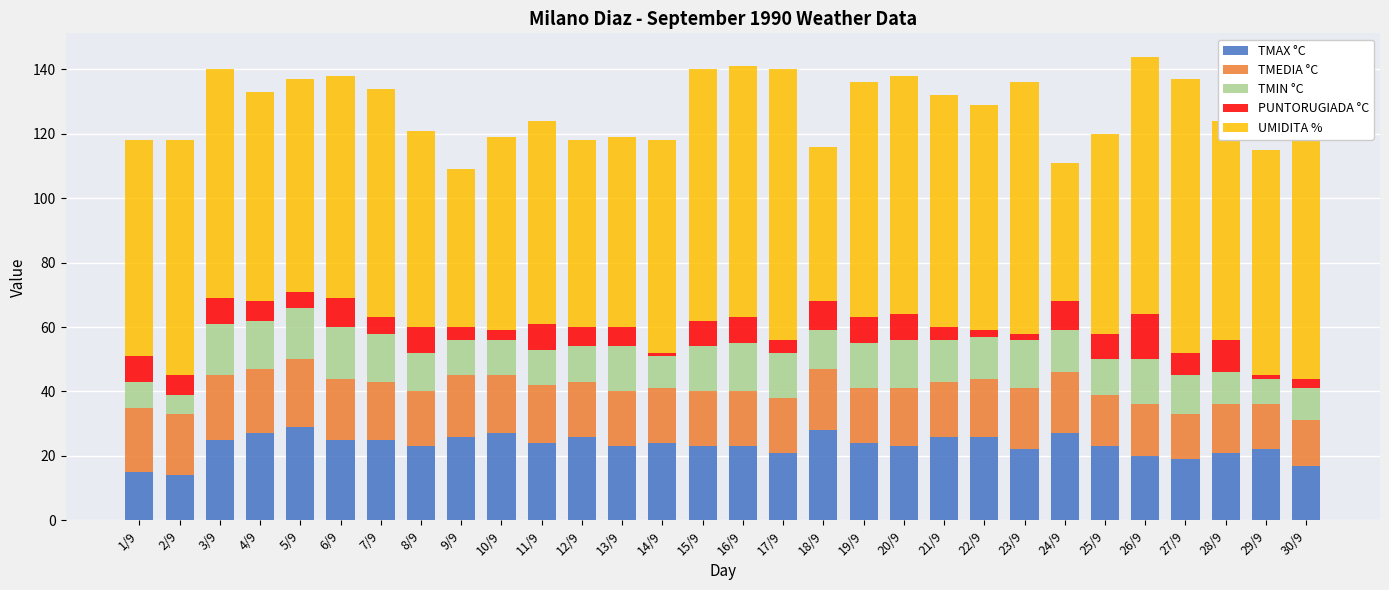

Reading right to left, transcribe all the data shown in this chart.

TMAX °C: 17	22	21	19	20	23	27	22	26	26	23	24	28	21	23	23	24	23	26	24	27	26	23	25	25	29	27	25	14	15
TMEDIA °C: 14	14	15	14	16	16	19	19	18	17	18	17	19	17	17	17	17	17	17	18	18	19	17	18	19	21	20	20	19	20
TMIN °C: 10	8	10	12	14	11	13	15	13	13	15	14	12	14	15	14	10	14	11	11	11	11	12	15	16	16	15	16	6	8
PUNTORUGIADA °C: 3	1	10	7	14	8	9	2	2	4	8	8	9	4	8	8	1	6	6	8	3	4	8	5	9	5	6	8	6	8
UMIDITA %: 88	70	68	85	80	62	43	78	70	72	74	73	48	84	78	78	66	59	58	63	60	49	61	71	69	66	65	71	73	67